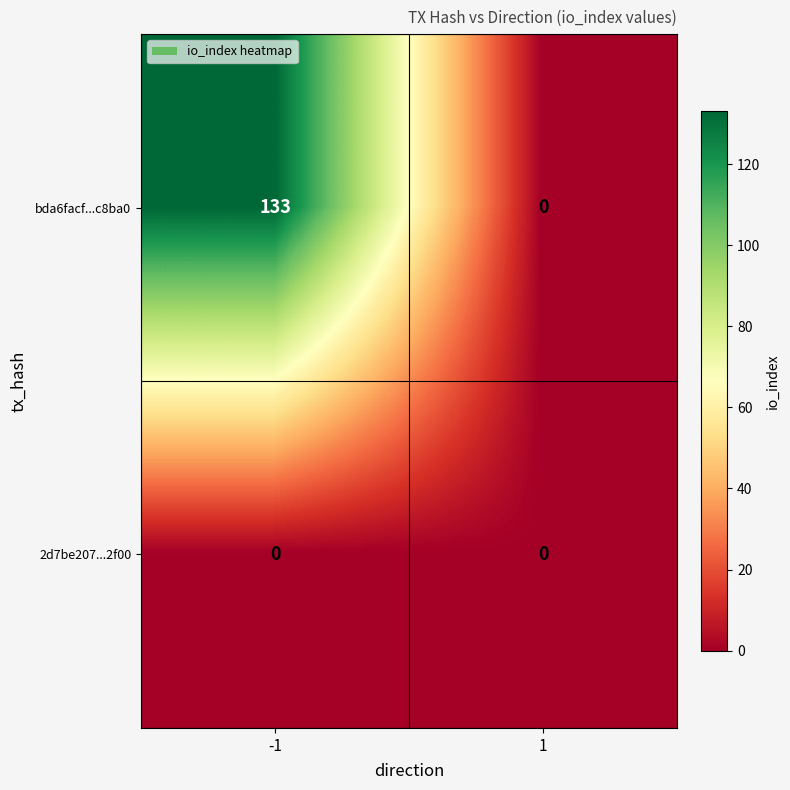

What is the maximum value shown in the chart?

133